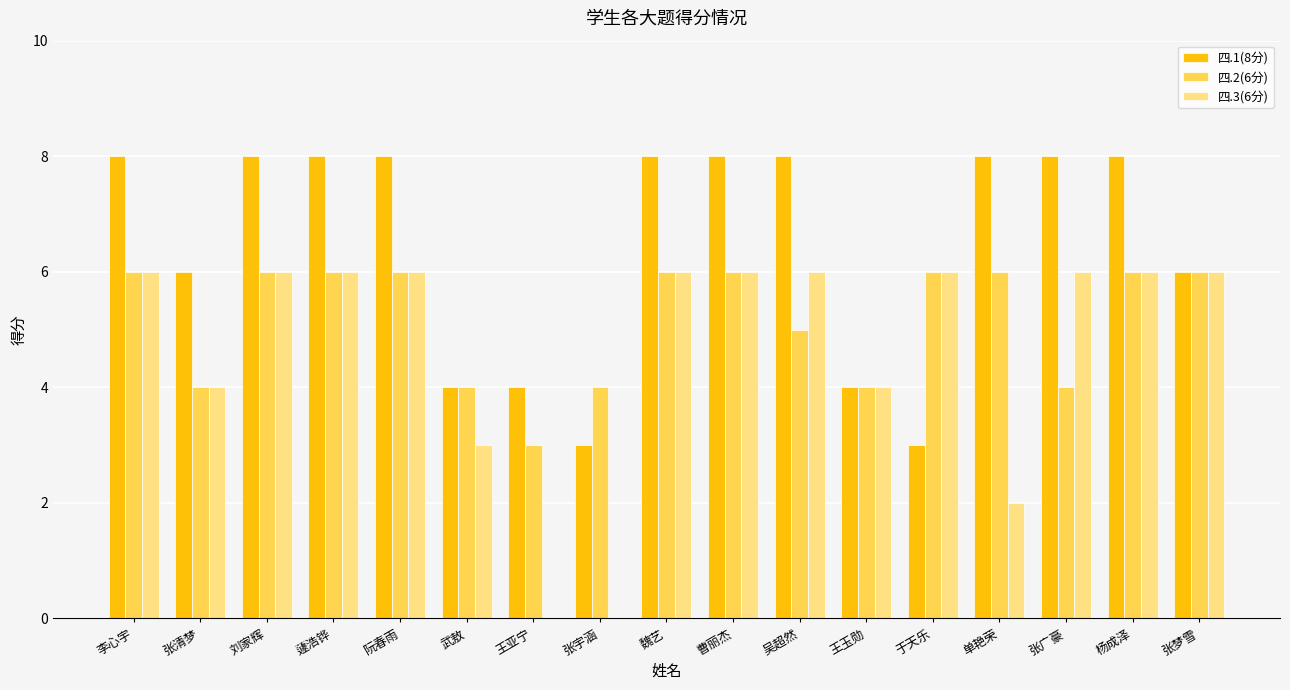

True or false: 四.2(6分) has a value of 6 at 蘧浩铧.

True